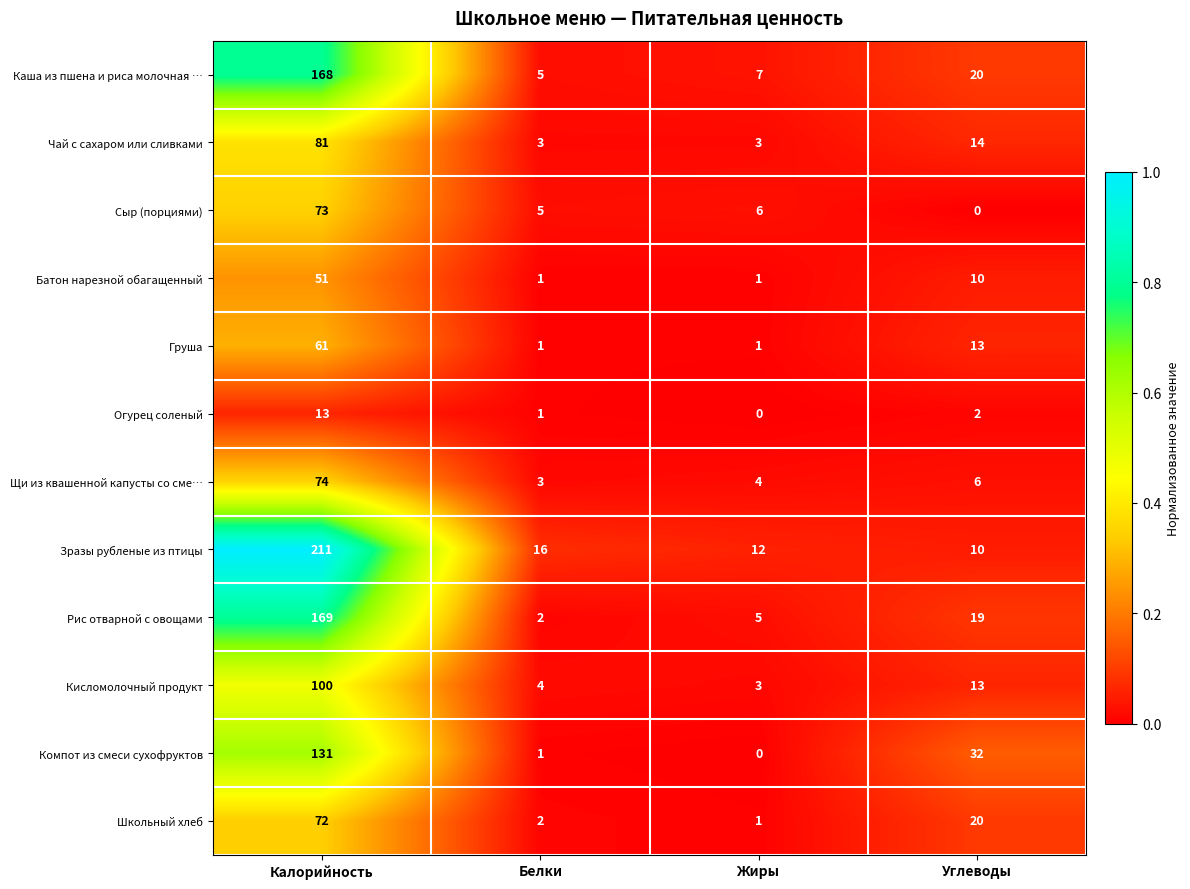

What is the total value across all series at Жиры?

43